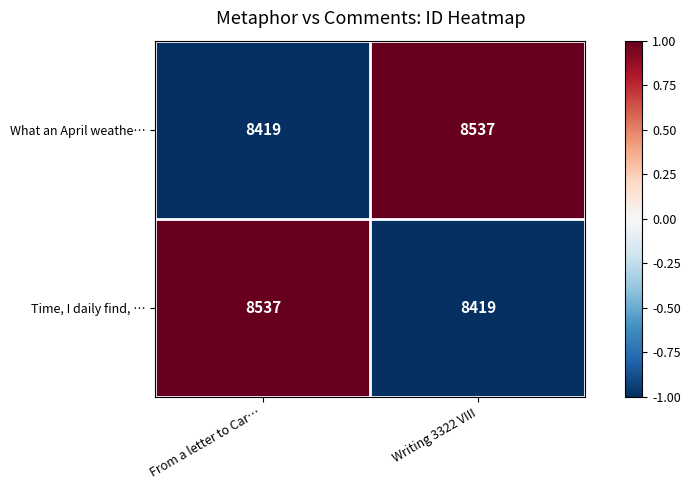

Rank the series at Writing 3322 VIII from highest to lowest value.

What an April weathe…, Time, I daily find, …